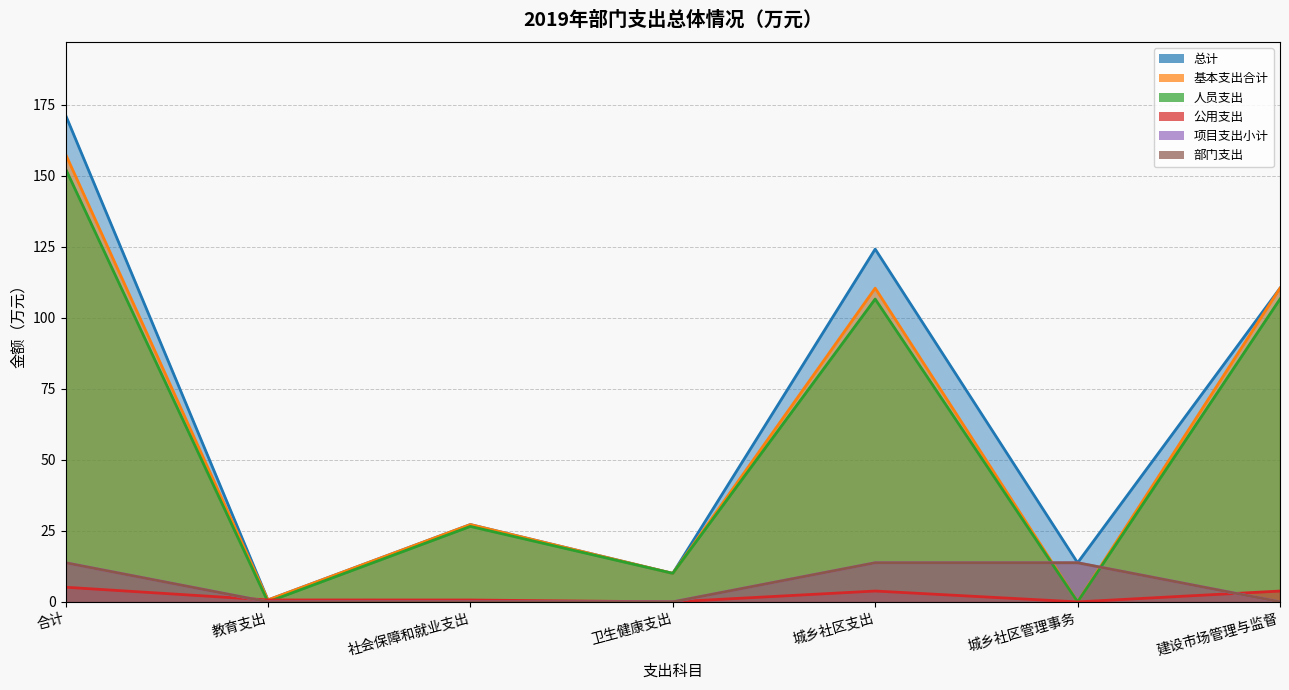

Between 合计 and 卫生健康支出, which series saw the biggest shift?

总计